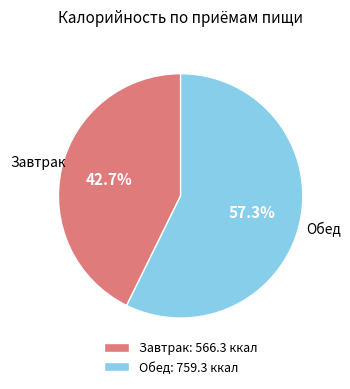

Rank the categories by value from highest to lowest.

Обед: 759.3 ккал, Завтрак: 566.3 ккал